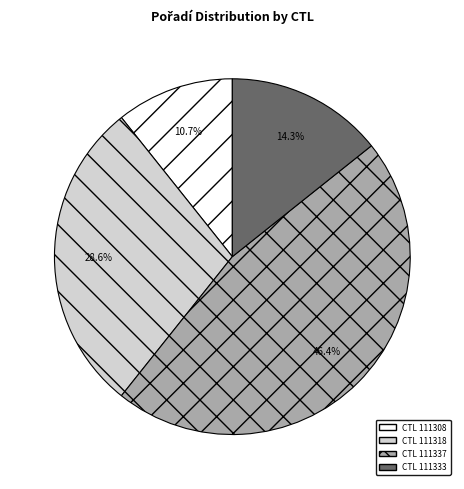

Is there any slice that represents more than half of the pie?

No